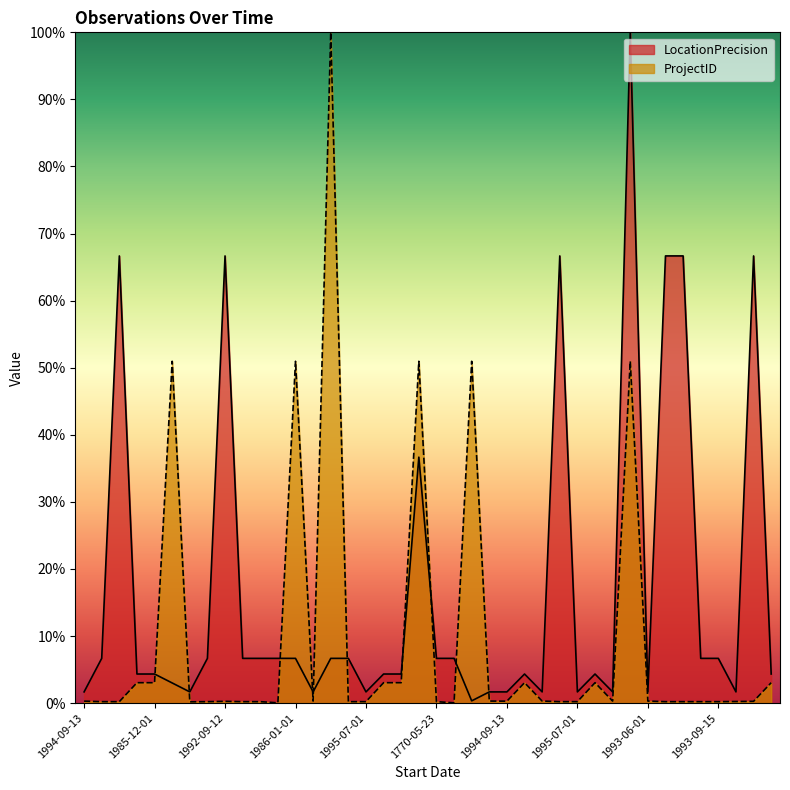

At which category does LocationPrecision reach its first local peak?

1992-09-13